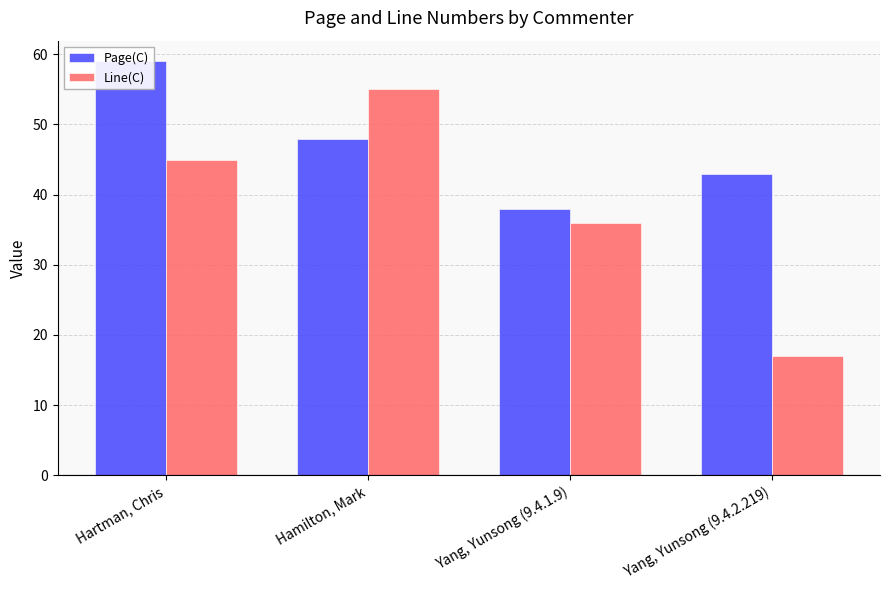

At which label does Line(C) reach its peak?

Hamilton, Mark